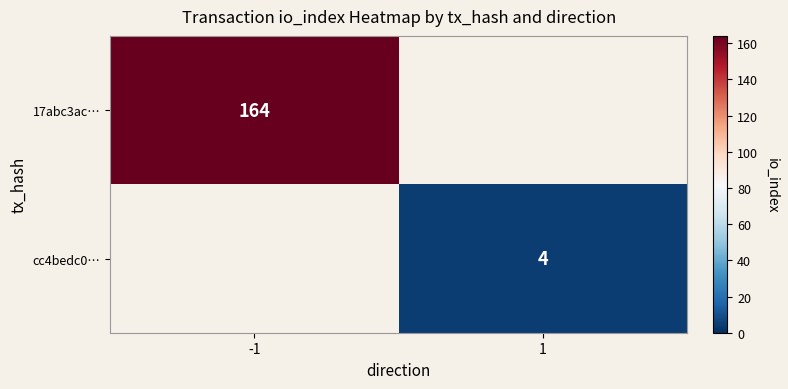

True or false: cc4bedc0… has a value of 7 at 1.

False